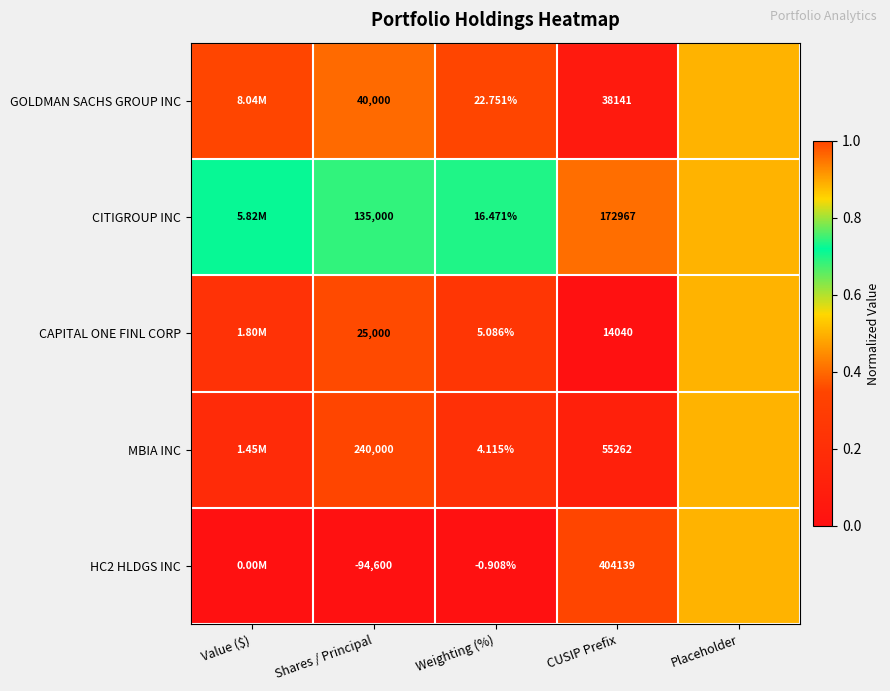

Rank the series at CUSIP Prefix from lowest to highest value.

CAPITAL ONE FINL CORP, GOLDMAN SACHS GROUP INC, MBIA INC, CITIGROUP INC, HC2 HLDGS INC